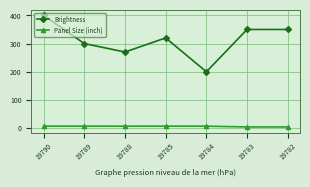

Which series has the largest total across all categories?

Brightness